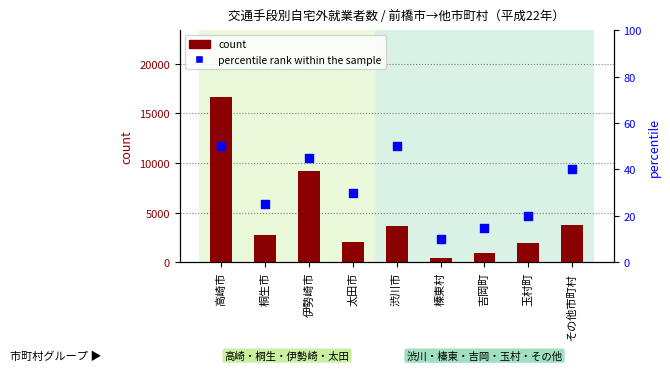

Which series reaches the minimum Y coordinate?

percentile rank within the sample